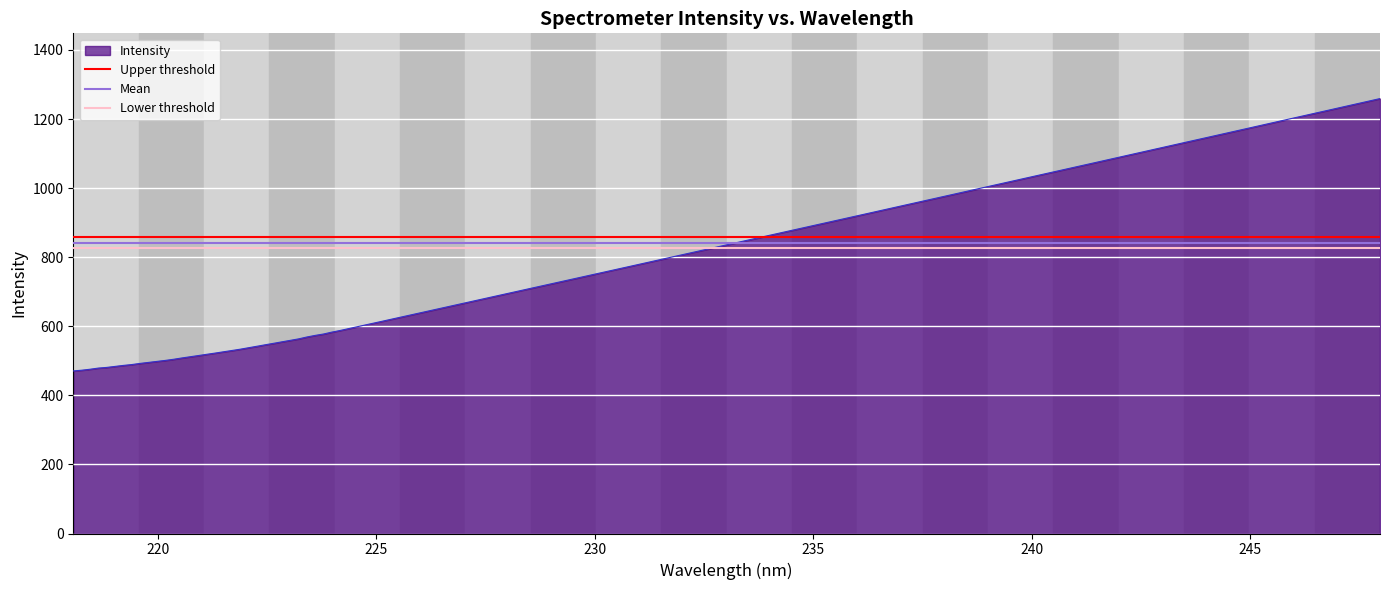

The Mean series shows 1256.6 at 220. True or false?

False